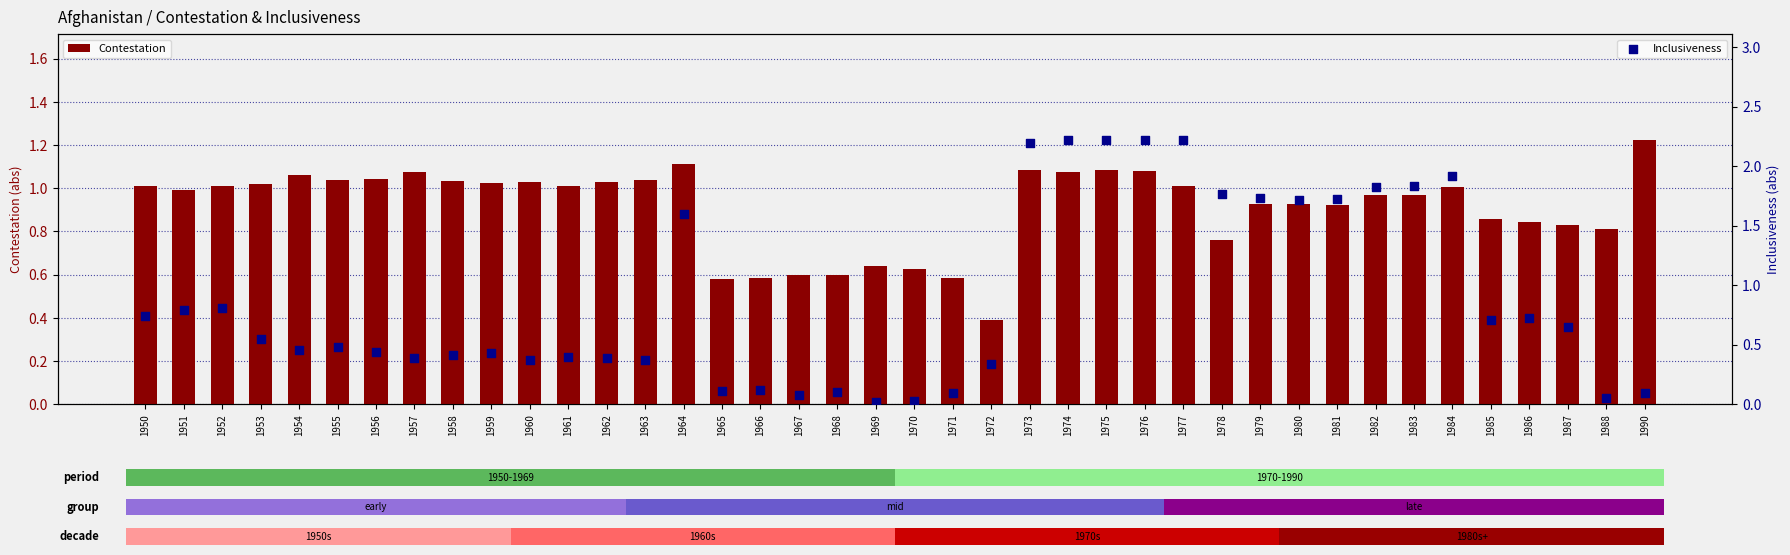

Which series has the largest total across all categories?

Contestation